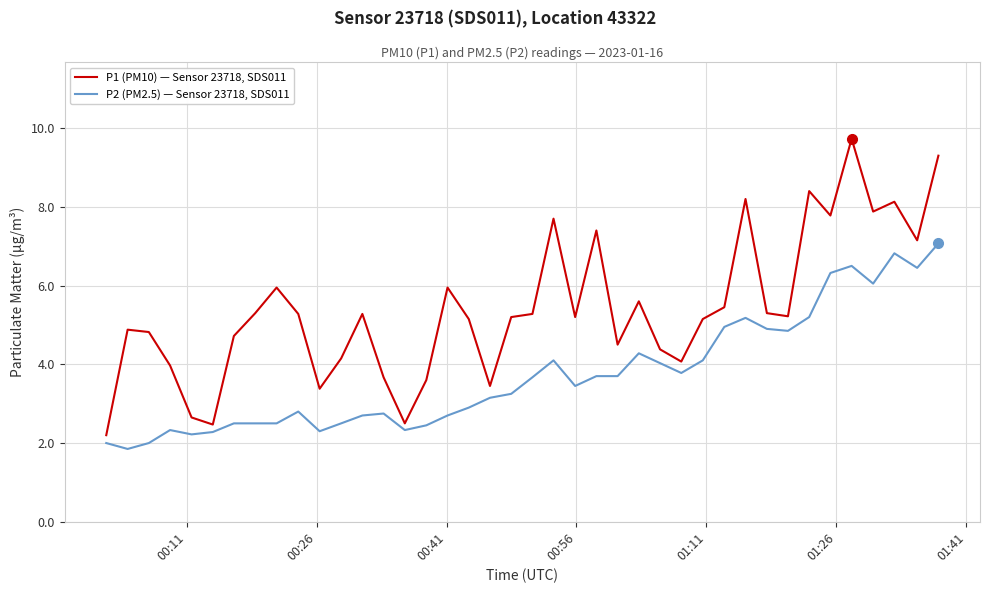

Which series has the largest total across all categories?

P1 (PM10) — Sensor 23718, SDS011